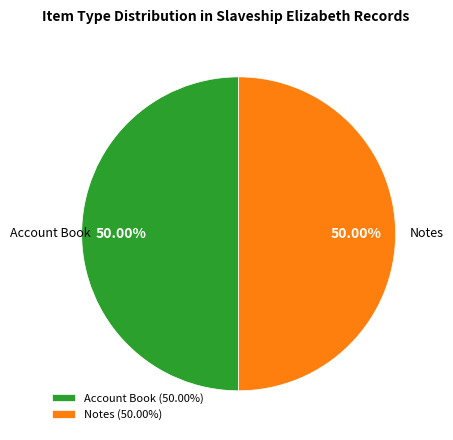

What is the ratio of the value at Notes (50.00%) to the value at Account Book (50.00%)?

1.0